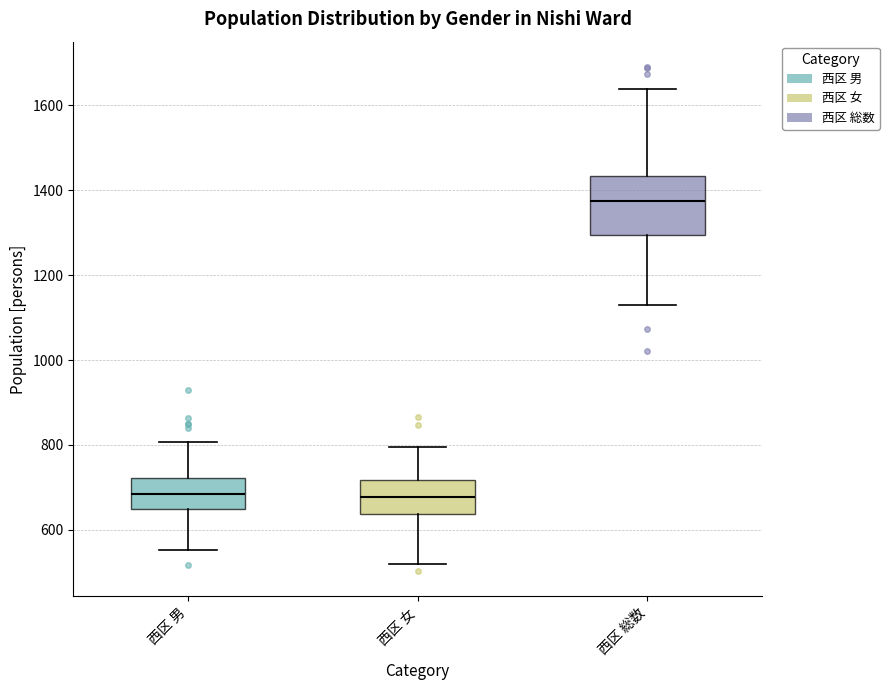

Where does the upper whisker of the box for 西区 総数 end on the y-axis? The values are not printed on the chart, so give them approximately, as read against the axis.

1640